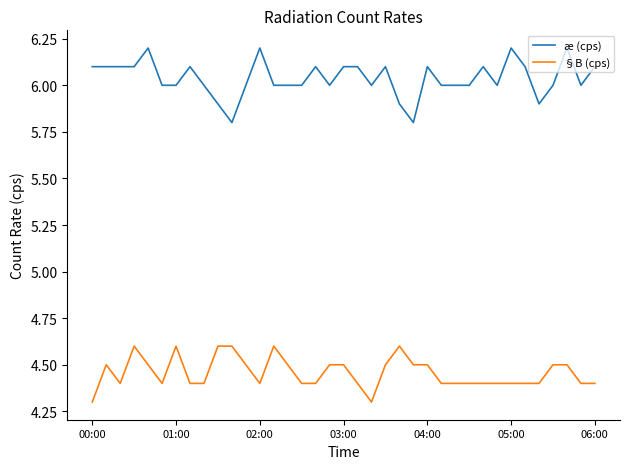

Rank the series by their average value, from highest to lowest.

æ (cps), §B (cps)